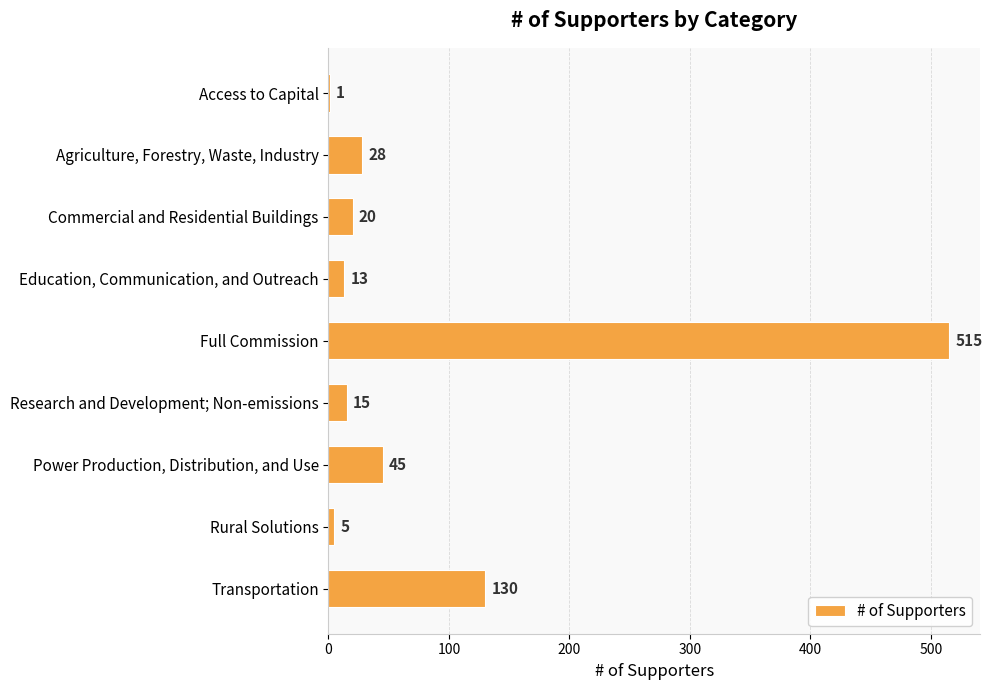

At which label is the value closest to 258?

Transportation